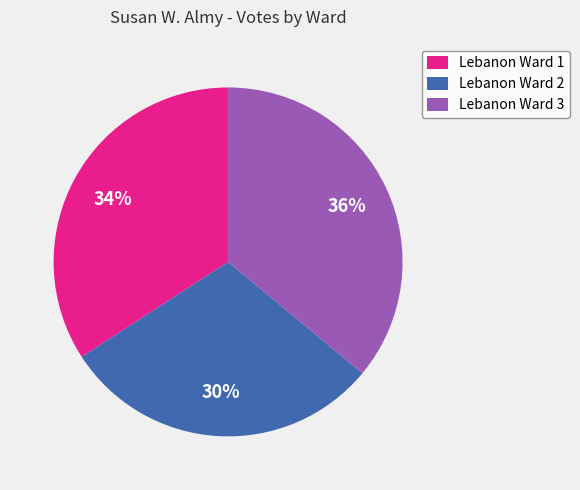

The Lebanon Ward 1 slice represents 47% of the pie. True or false?

False